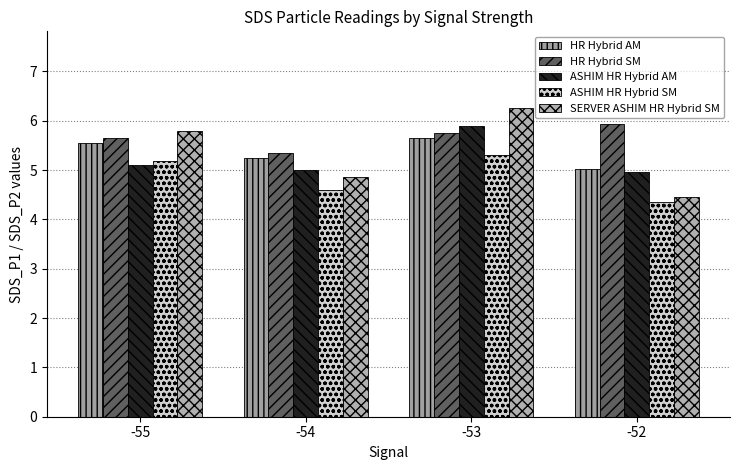

At how many categories does at least one series exceed 4?

4